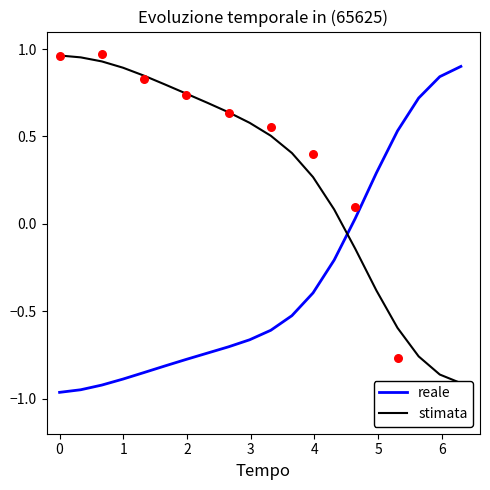

Which series contains the highest Y value?

stimata